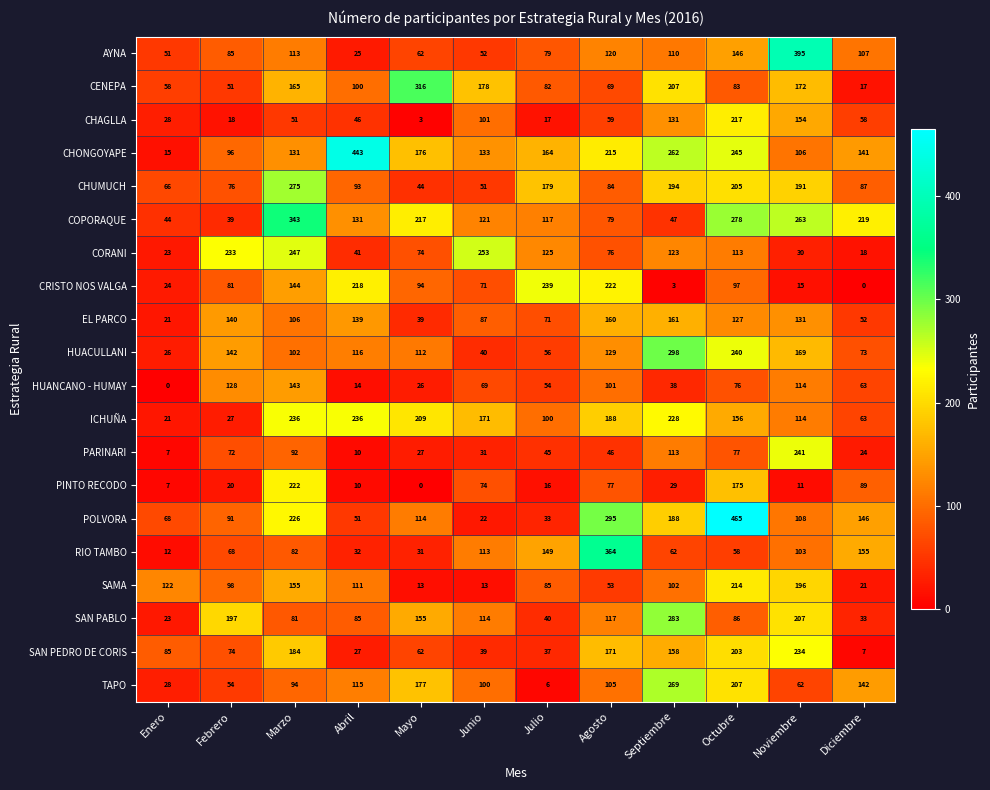

What is the difference between the maximum and minimum values in the CORANI series?

235